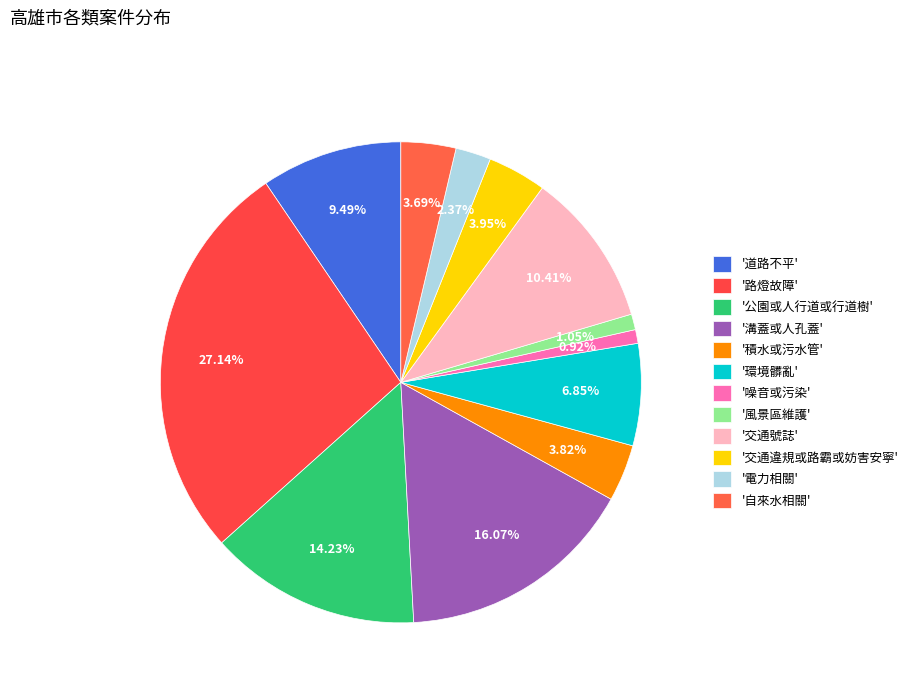

Is there any slice that represents more than half of the pie?

No